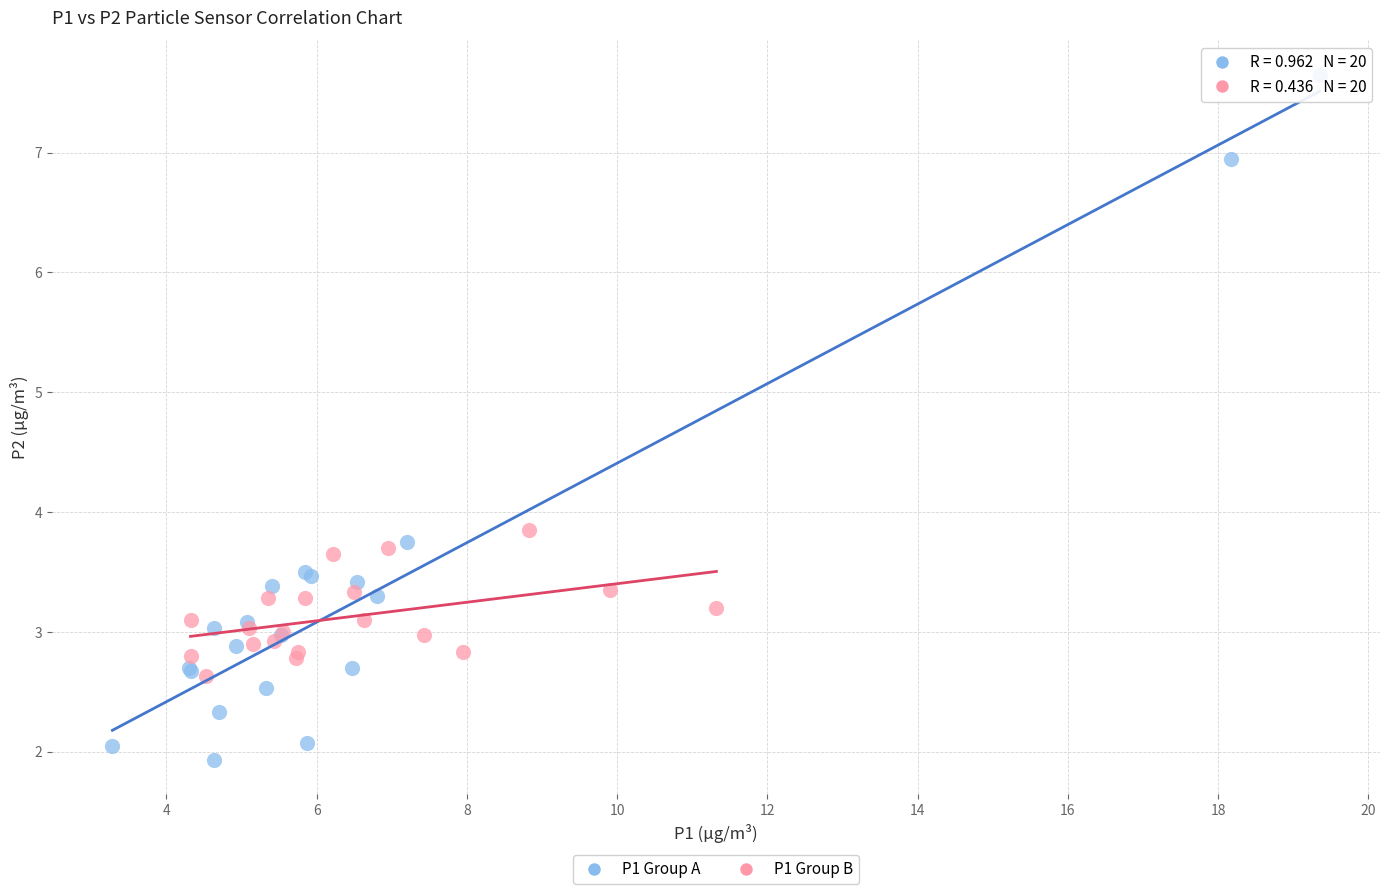

What are all the series names shown in the legend?

P1 Group A, P1 Group B